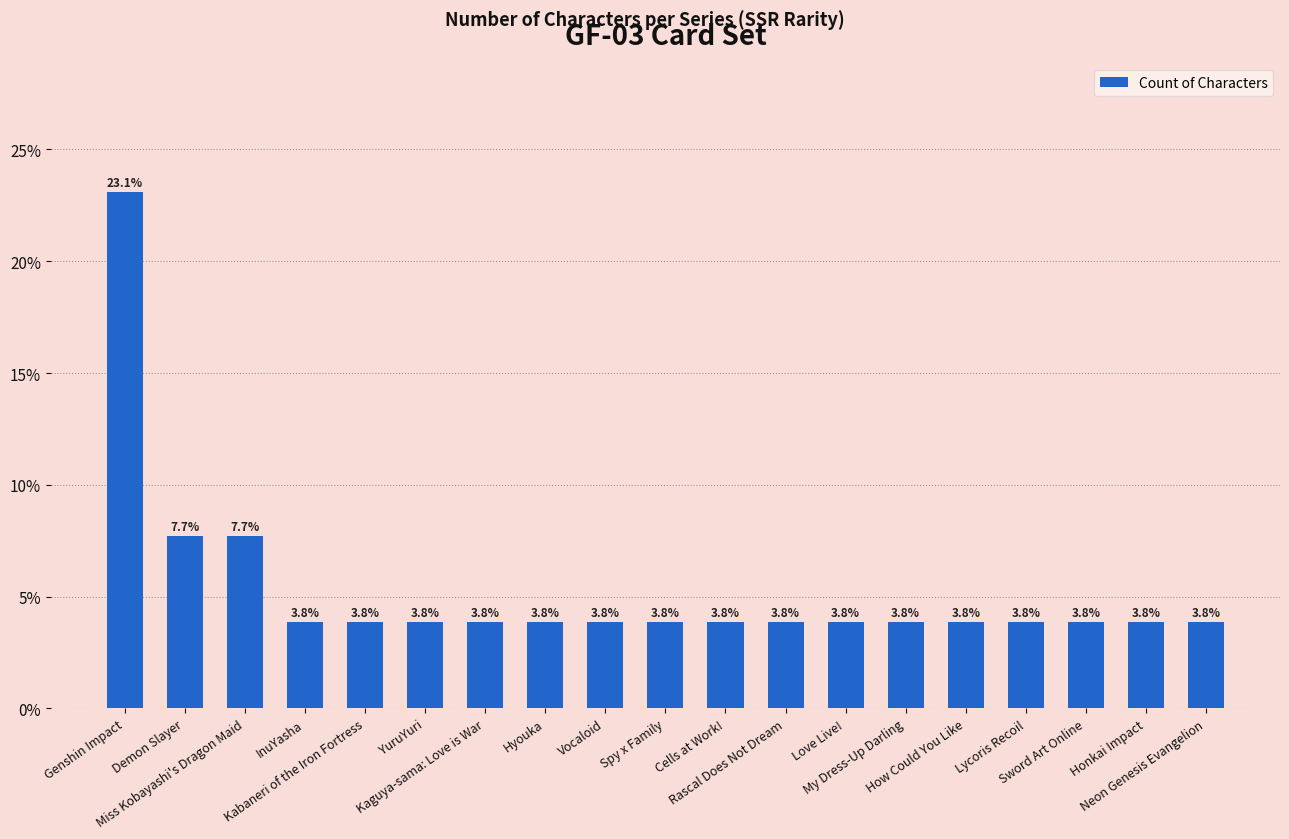

What is the maximum value shown in the chart?

23.1